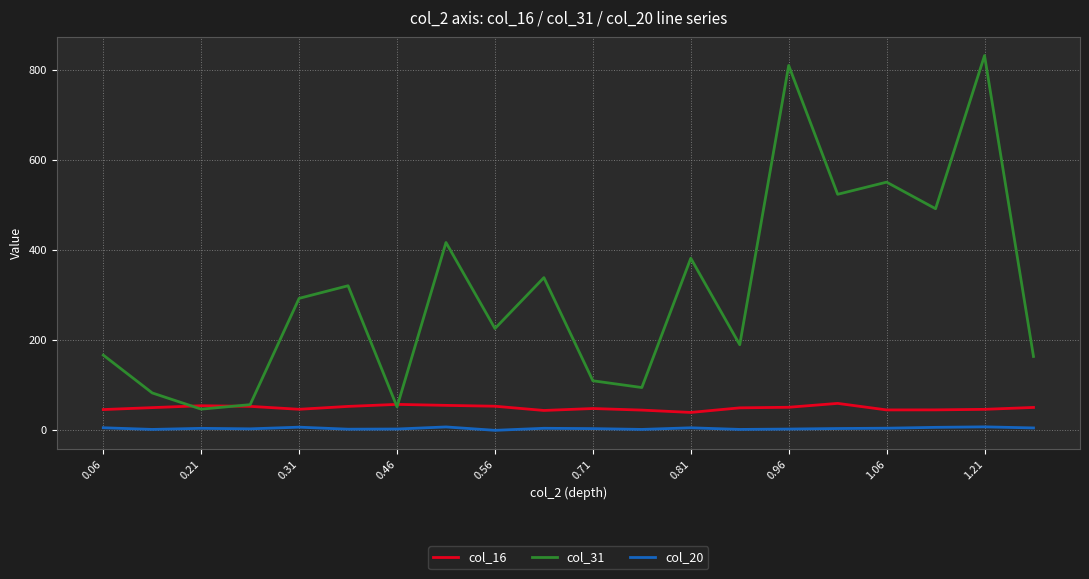

Rank the series by their average value, from lowest to highest.

col_20, col_16, col_31